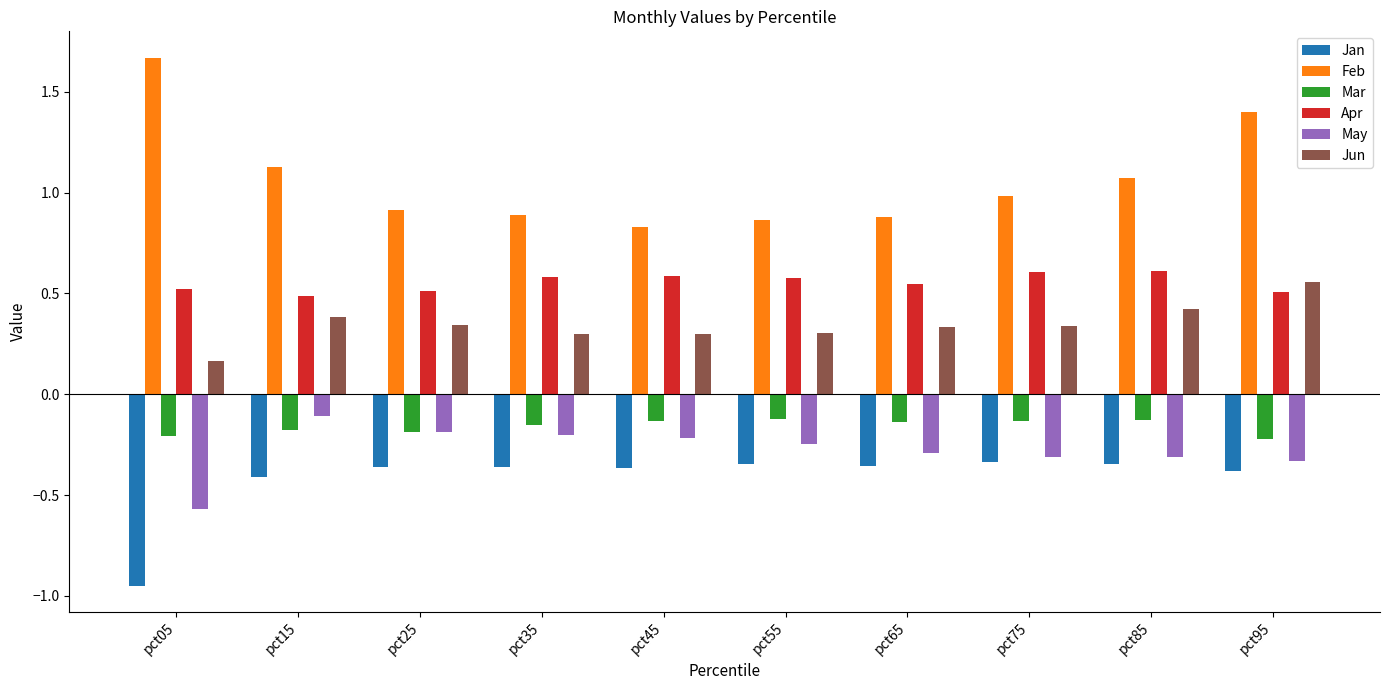

Which series has the widest spread of values?

Feb